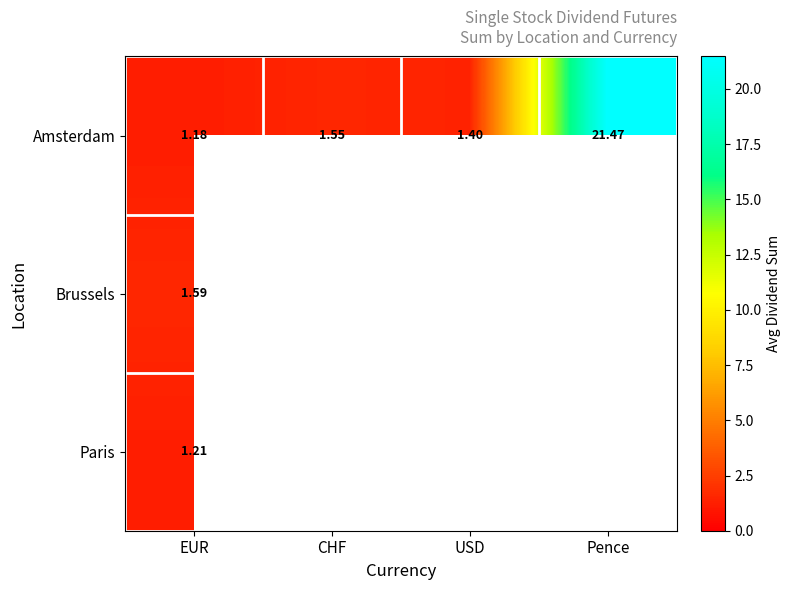

At which category is the sum across all series the highest?

EUR